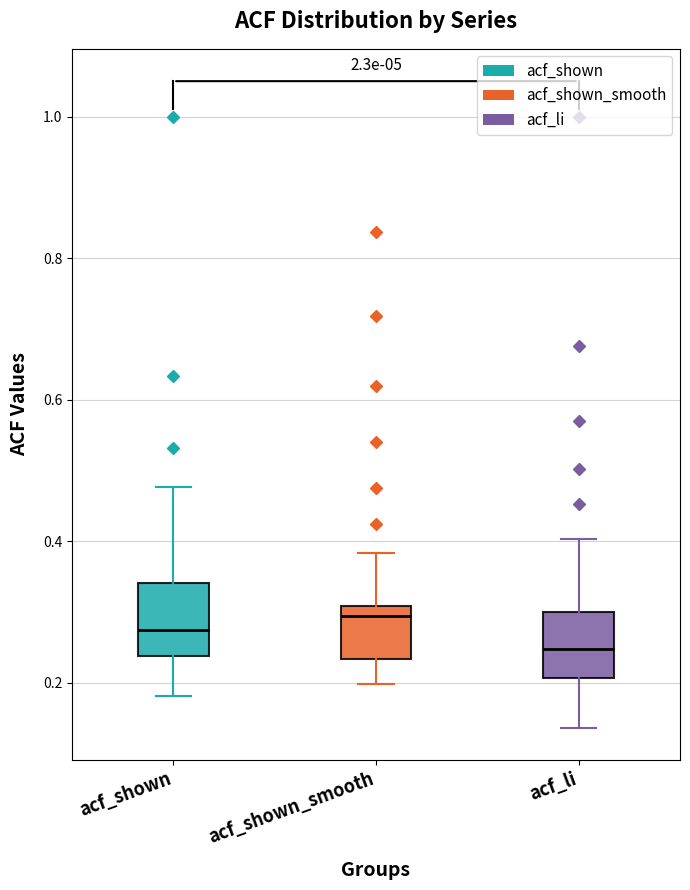

Reading left to right, transcribe this box plot: for each box, give where its median line is, the range the box spans, and where its two whiskers end, as read against the y-axis. The values are not printed on the chart, so give them approximately, as read against the axis.

acf_shown: median 0.28, box 0.24 to 0.34, whiskers 0.18 to 0.48
acf_shown_smooth: median 0.30 (just below the box's upper edge), box 0.24 to 0.30, whiskers 0.20 to 0.38
acf_li: median 0.24, box 0.20 to 0.30, whiskers 0.14 to 0.40